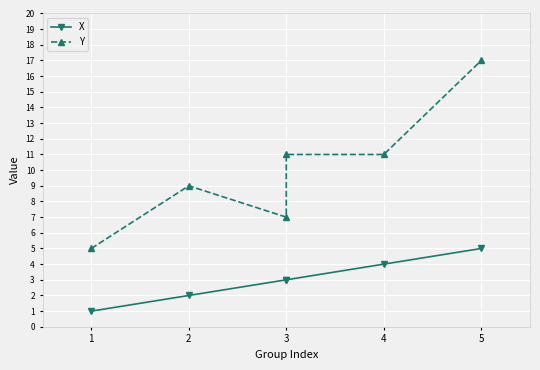

Which series has the largest total across all categories?

Y